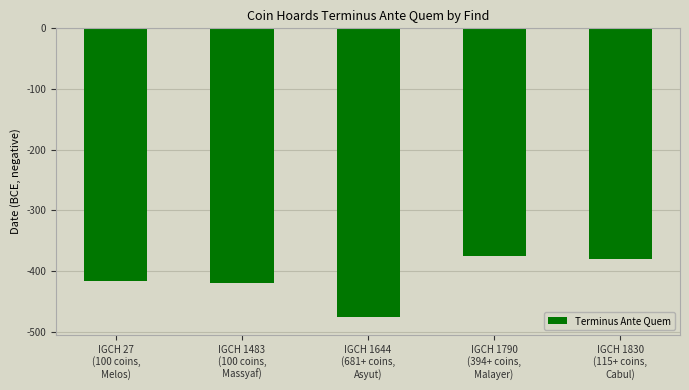

What is the sum of the values at IGCH 1830
(115+ coins,
Cabul) and IGCH 1483
(100 coins,
Massyaf)?

-800